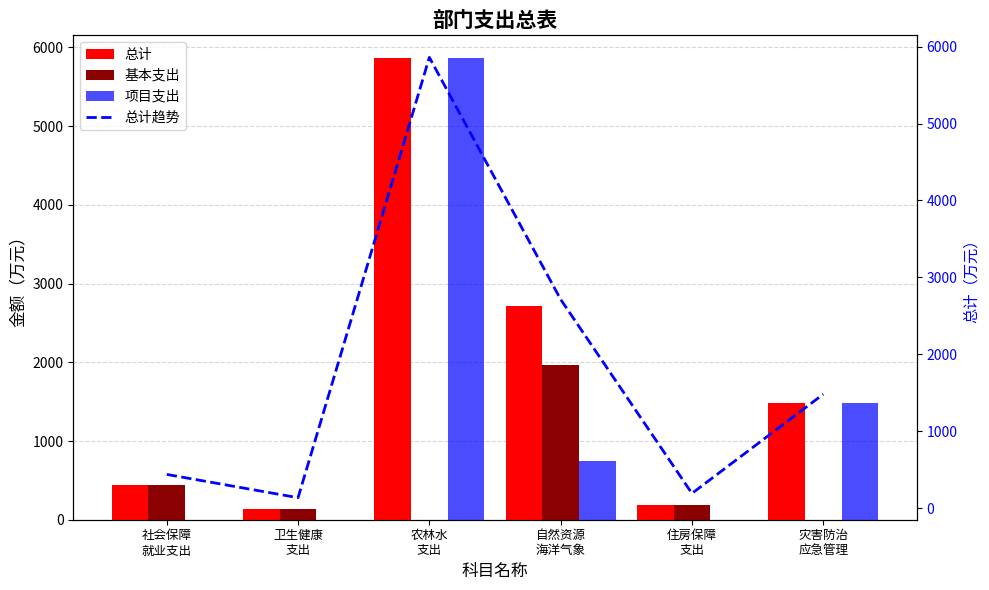

Which has a higher value, 自然资源
海洋气象 or 农林水
支出?

农林水
支出